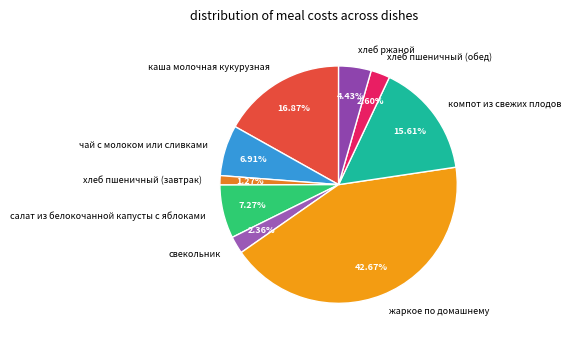

Which has a higher value, компот из свежих плодов or жаркое по домашнему?

жаркое по домашнему